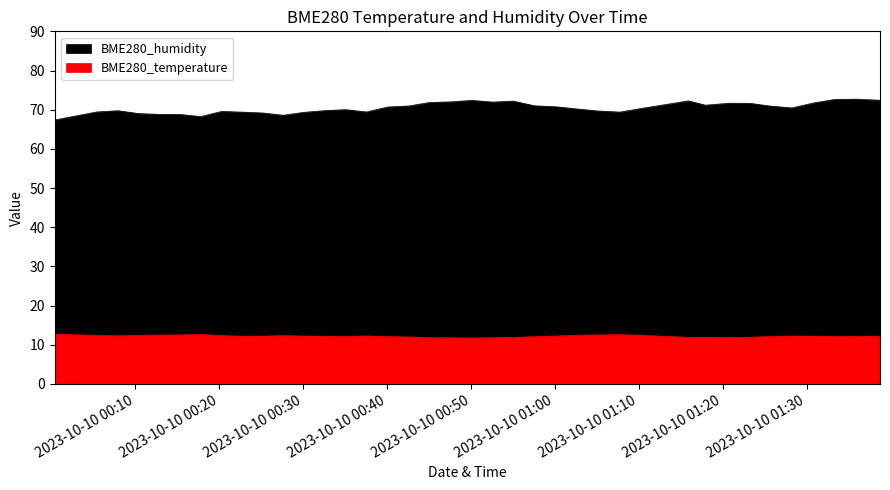

List the series in order of their overall mean, highest first.

BME280_humidity, BME280_temperature